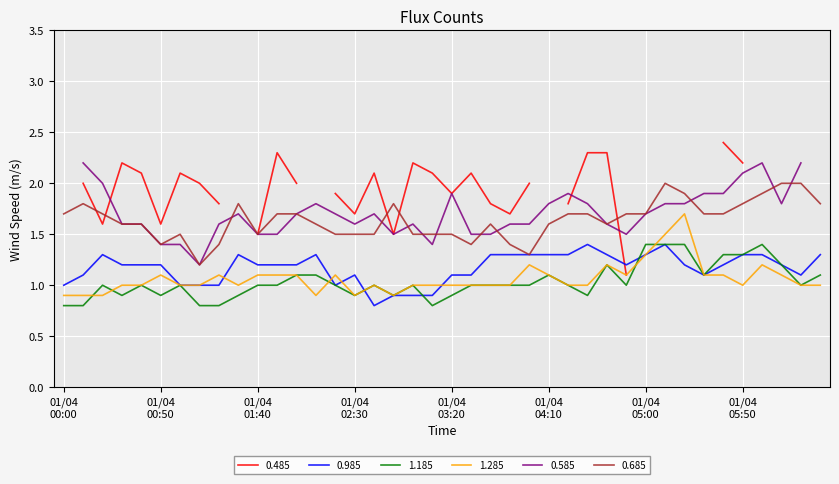

True or false: 0.685 and 1.285 intersect in this chart.

False